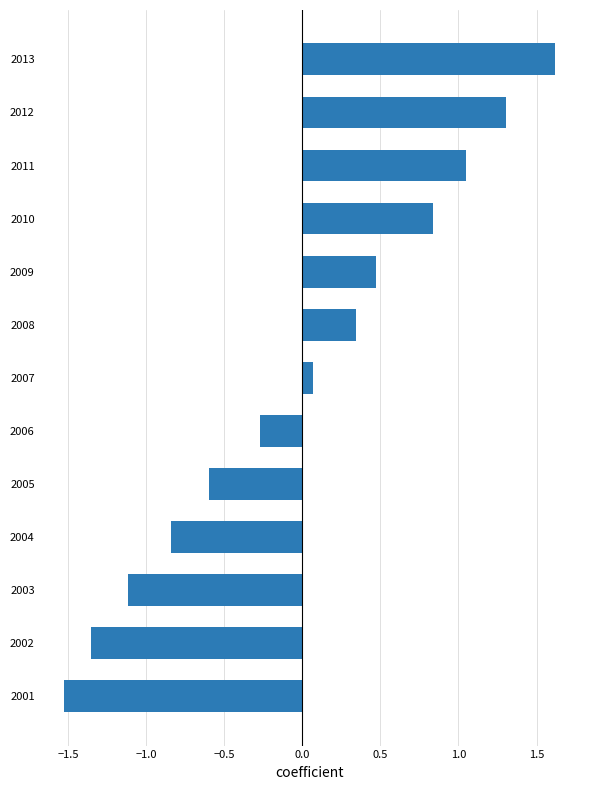

Rank the categories by value from lowest to highest.

2001, 2002, 2003, 2004, 2005, 2006, 2007, 2008, 2009, 2010, 2011, 2012, 2013